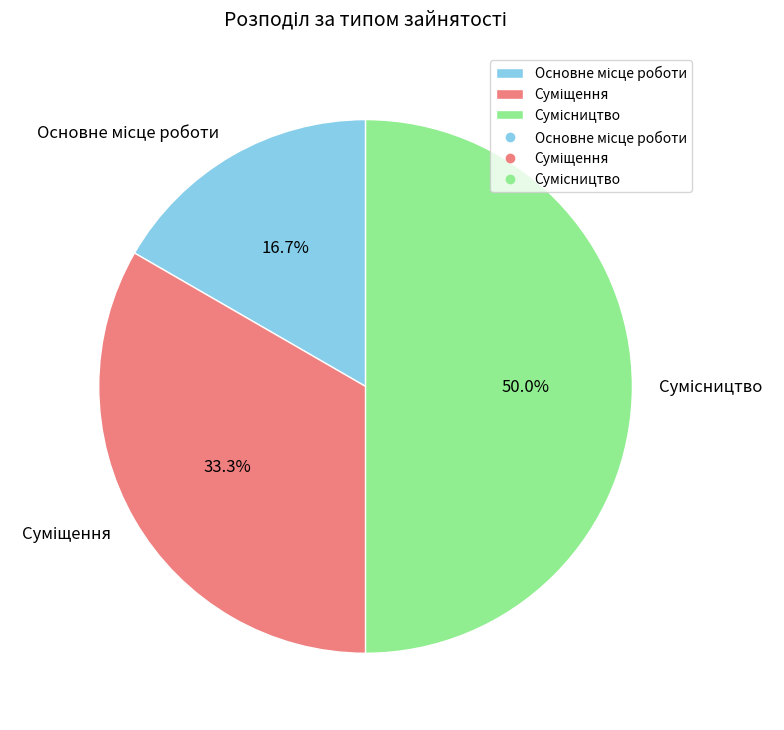

Count the number of slices in the pie.

3